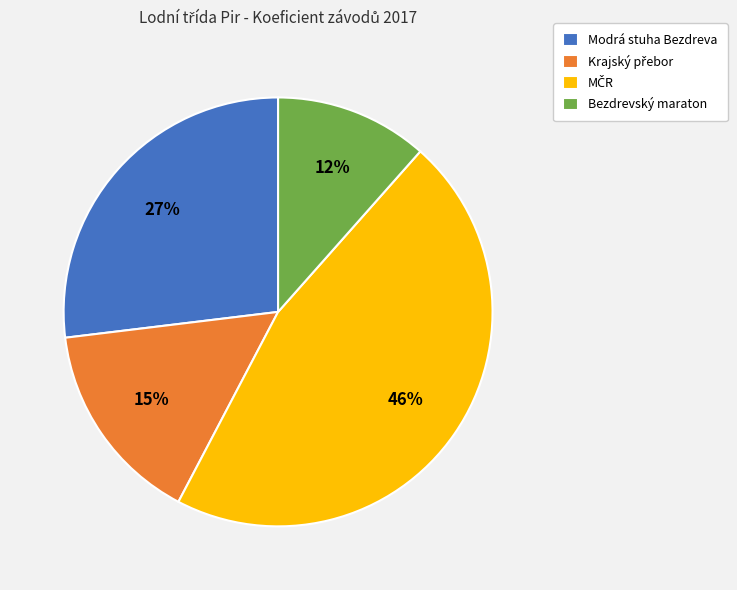

What is the smallest slice in the pie chart?

Bezdrevský maraton